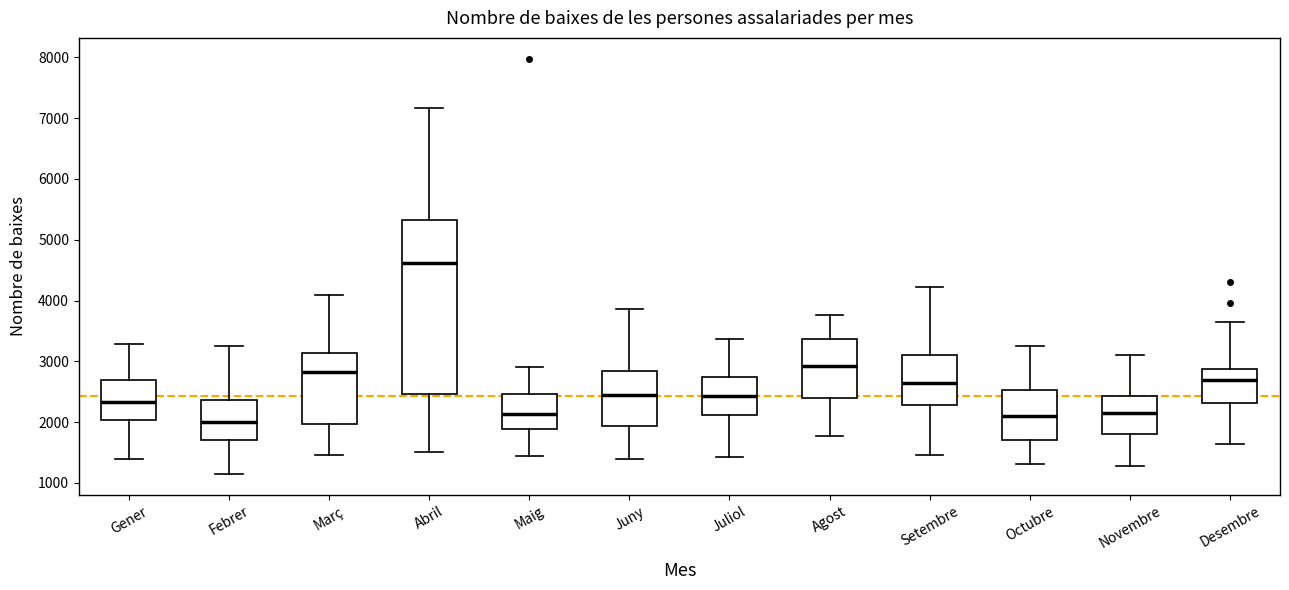

Reading left to right, read every box against the y-axis: the position of its median line, the range the box covers, and the ends of its whiskers. The values are not printed on the chart, so give them approximately, as read against the axis.

Gener: median 2300, box 2000 to 2700, whiskers 1400 to 3300
Febrer: median 2000, box 1700 to 2400, whiskers 1100 to 3300
Març: median 2800, box 2000 to 3100, whiskers 1500 to 4100
Abril: median 4600, box 2500 to 5300, whiskers 1500 to 7200
Maig: median 2100, box 1900 to 2500, whiskers 1500 to 2900
Juny: median 2500, box 1900 to 2800, whiskers 1400 to 3900
Juliol: median 2400, box 2100 to 2700, whiskers 1400 to 3400
Agost: median 2900, box 2400 to 3400, whiskers 1800 to 3800
Setembre: median 2600, box 2300 to 3100, whiskers 1500 to 4200
Octubre: median 2100, box 1700 to 2500, whiskers 1300 to 3300
Novembre: median 2100, box 1800 to 2400, whiskers 1300 to 3100
Desembre: median 2700, box 2300 to 2900, whiskers 1600 to 3700